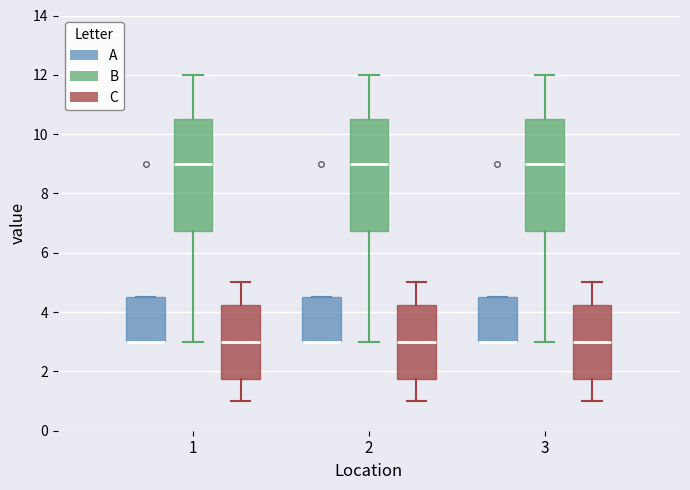

Reading left to right, read every box against the y-axis: the position of its median line, the range the box covers, and the ends of its whiskers. The values are not printed on the chart, so give them approximately, as read against the axis.

1 (A): median 3.0 (drawn on the box's lower edge), box 3.0 to 4.6, whiskers 3.0 to 4.6
1 (B): median 9.0, box 6.8 to 10.6, whiskers 3.0 to 12.0
1 (C): median 3.0, box 1.8 to 4.2, whiskers 1.0 to 5.0
2 (A): median 3.0 (drawn on the box's lower edge), box 3.0 to 4.6, whiskers 3.0 to 4.6
2 (B): median 9.0, box 6.8 to 10.6, whiskers 3.0 to 12.0
2 (C): median 3.0, box 1.8 to 4.2, whiskers 1.0 to 5.0
3 (A): median 3.0 (drawn on the box's lower edge), box 3.0 to 4.6, whiskers 3.0 to 4.6
3 (B): median 9.0, box 6.8 to 10.6, whiskers 3.0 to 12.0
3 (C): median 3.0, box 1.8 to 4.2, whiskers 1.0 to 5.0